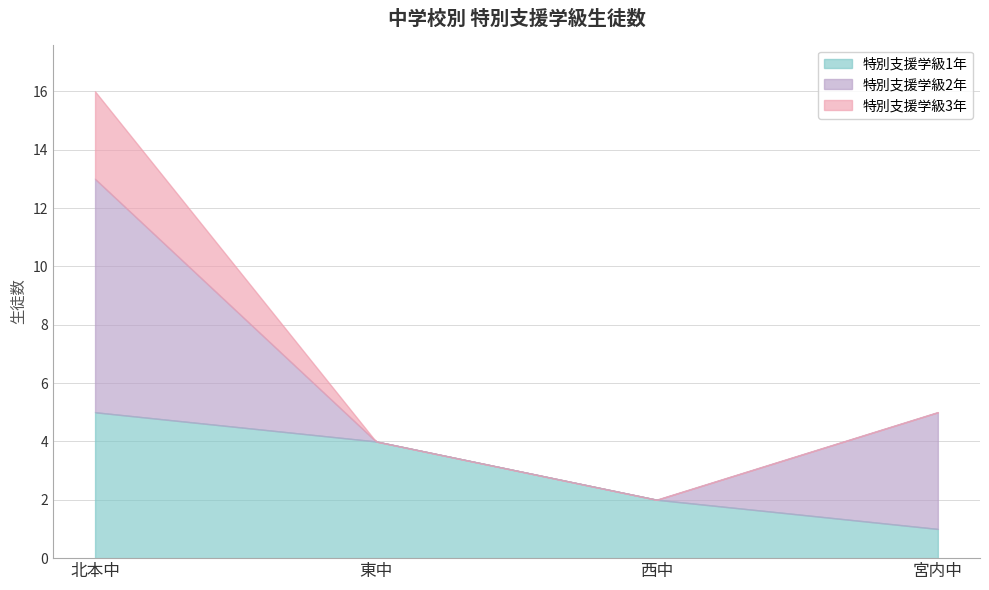

Which series has the largest total across all categories?

特別支援学級1年